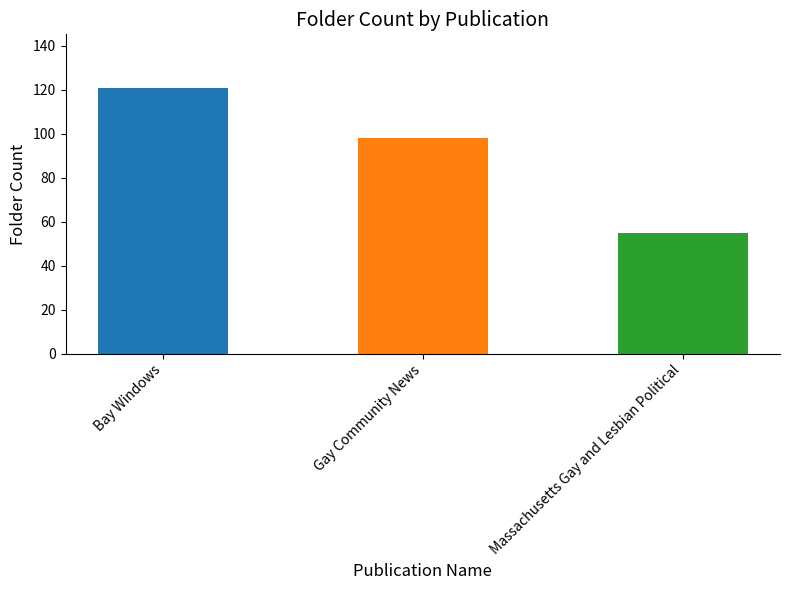

Reading right to left, transcribe all the data shown in this chart.

Massachusetts Gay and Lesbian Political=55	Gay Community News=98	Bay Windows=121